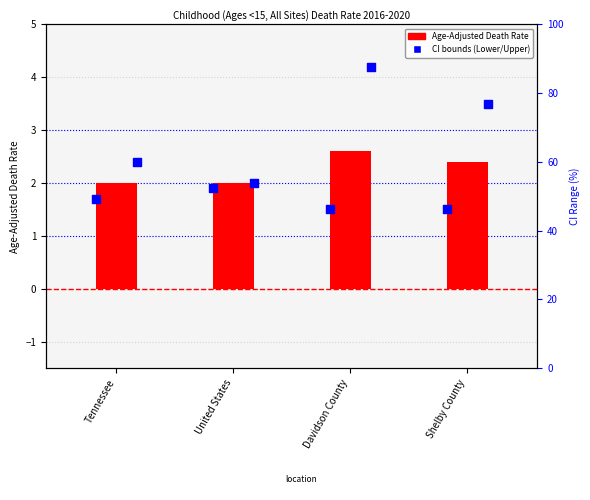

Which series reaches the minimum Y coordinate?

Lower CI